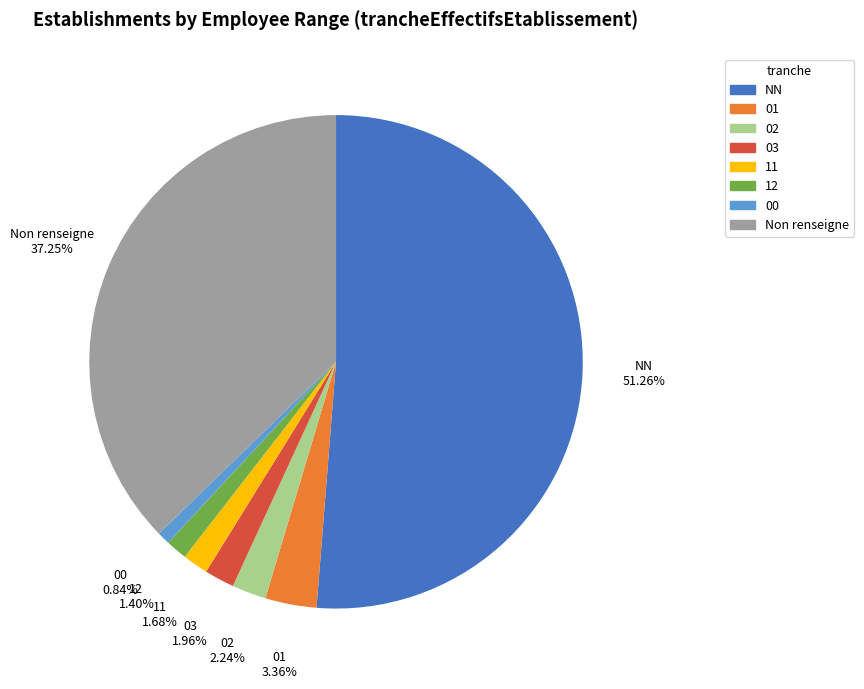

To the nearest percent, what is the difference between the largest and smallest slice percentages?

50%